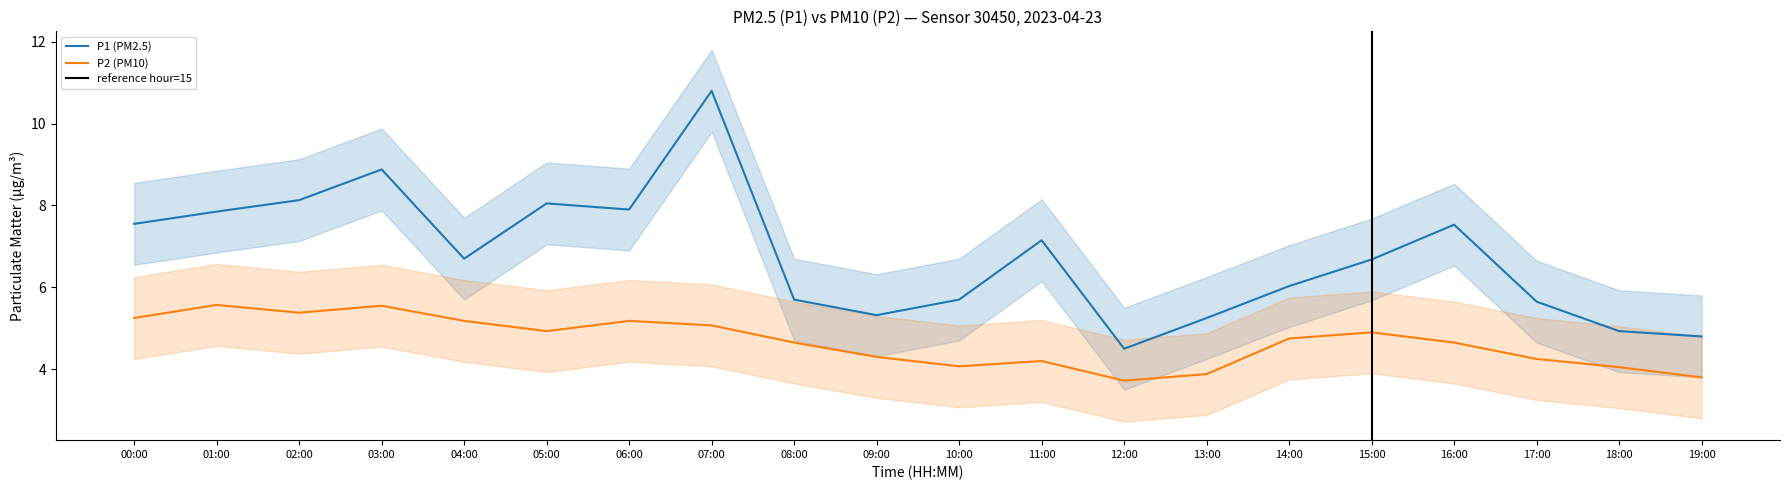

What is the approximate value of P1 at 16:00?

7.5